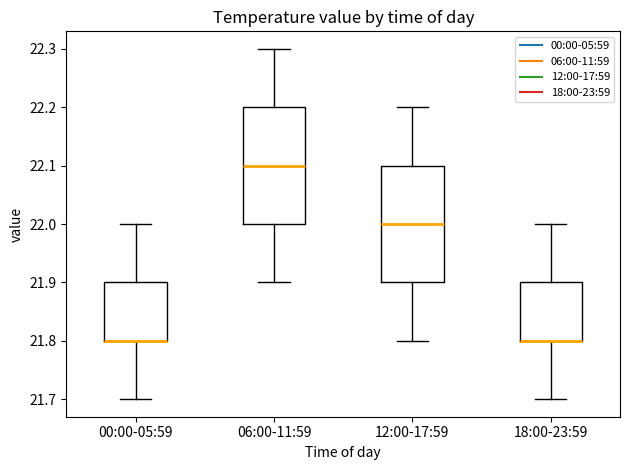

Where is the lower edge of the box for 00:00-05:59 on the y-axis? The values are not printed on the chart, so give them approximately, as read against the axis.

21.8